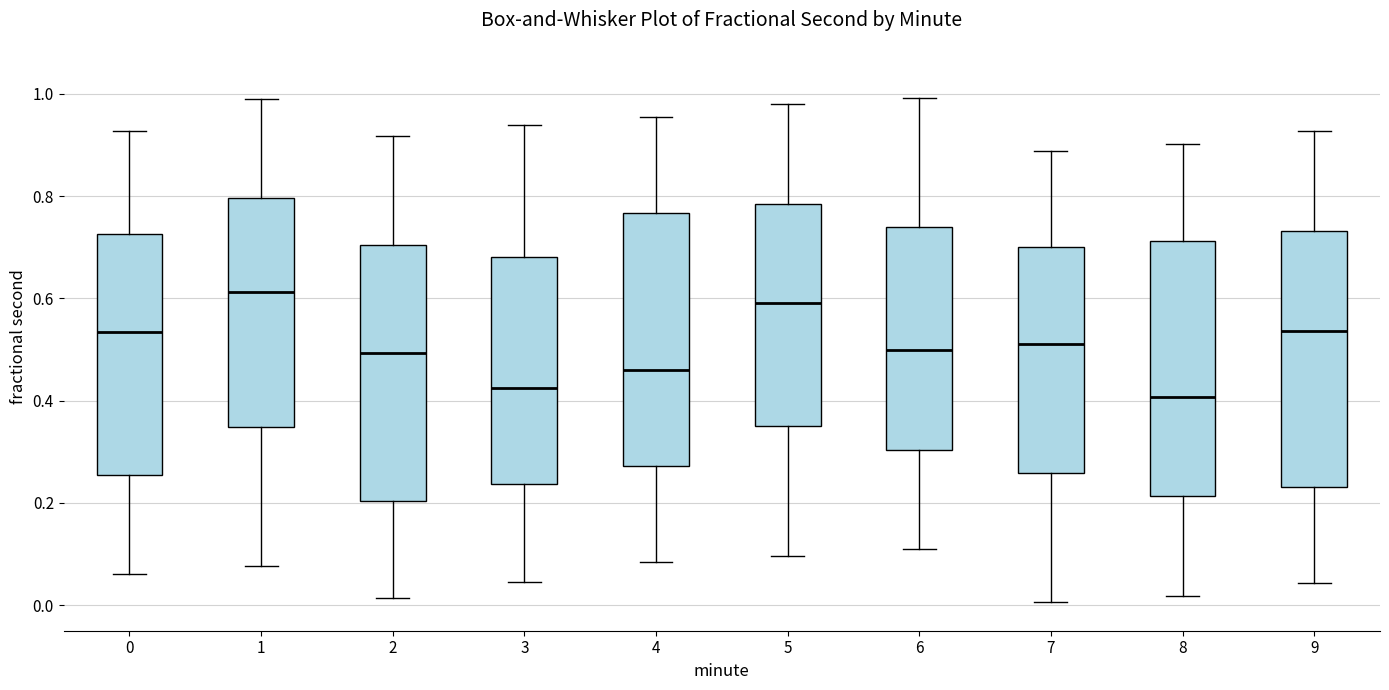

Where is the upper edge of the box at x = 4 on the y-axis? The values are not printed on the chart, so give them approximately, as read against the axis.

0.76